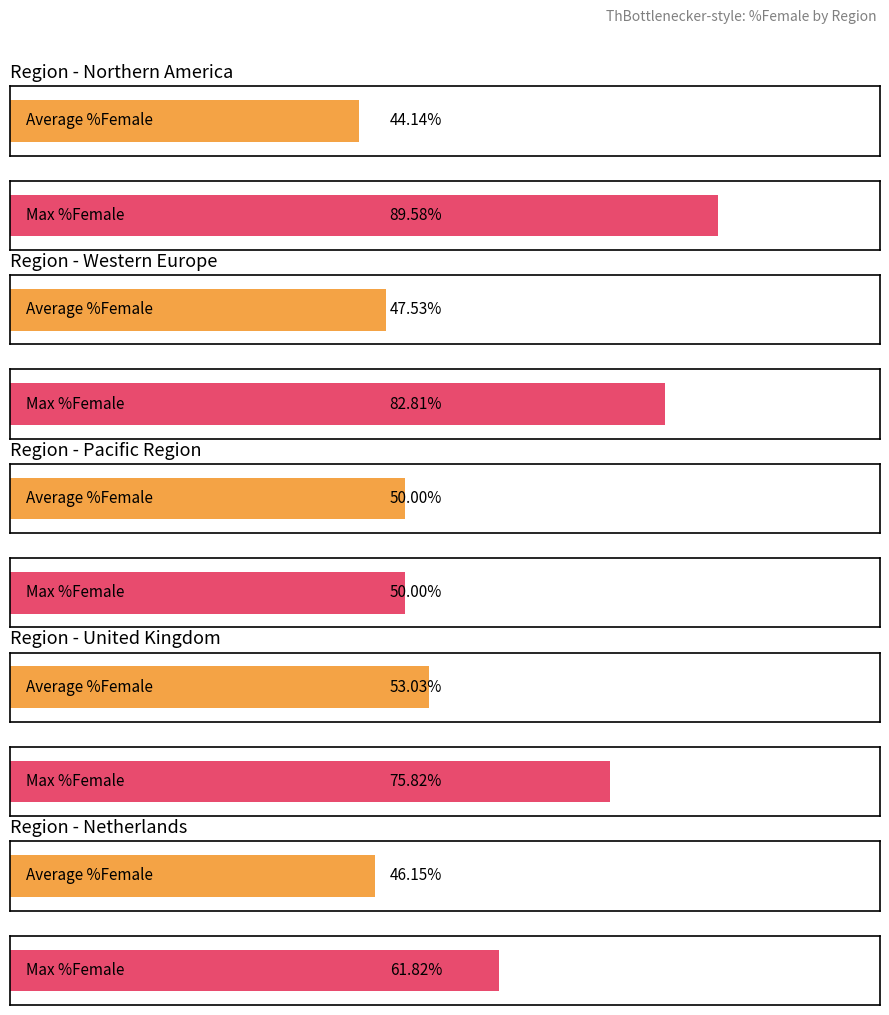

What is the label of the 1st bar from the left?

Northern America